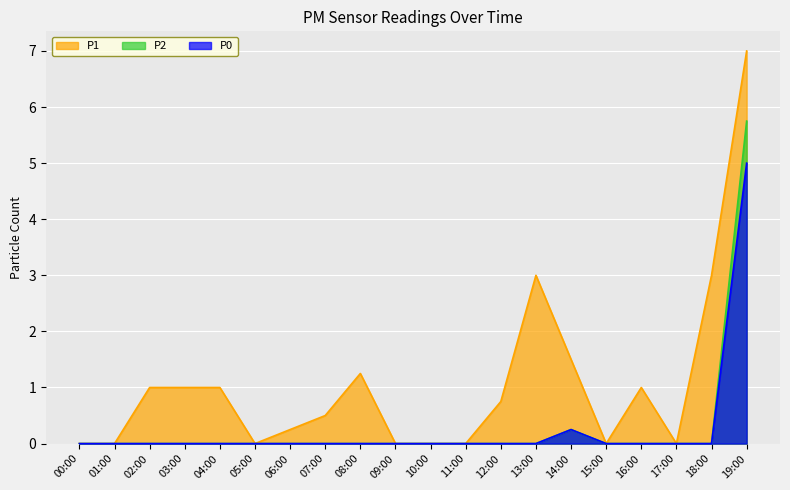

List the series in order of their peak value, highest first.

P1, P2, P0